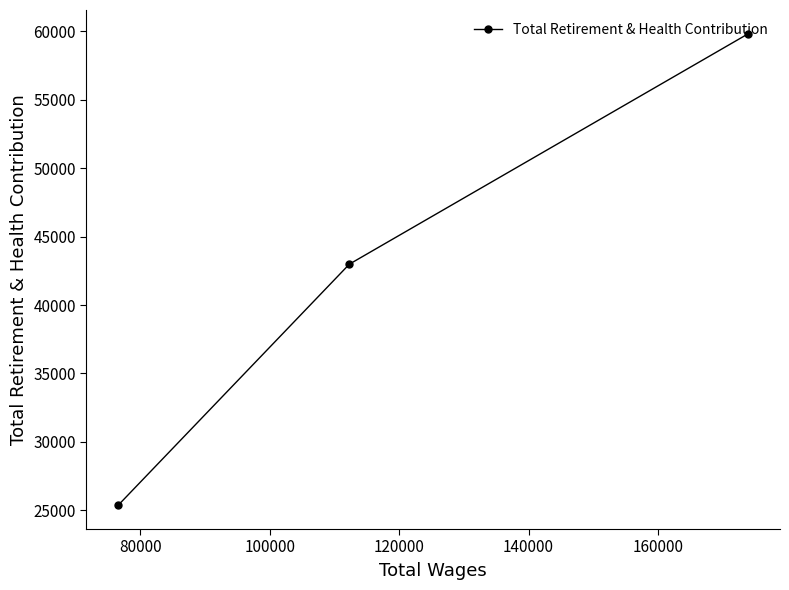

What is the difference between the maximum and minimum values?

34463